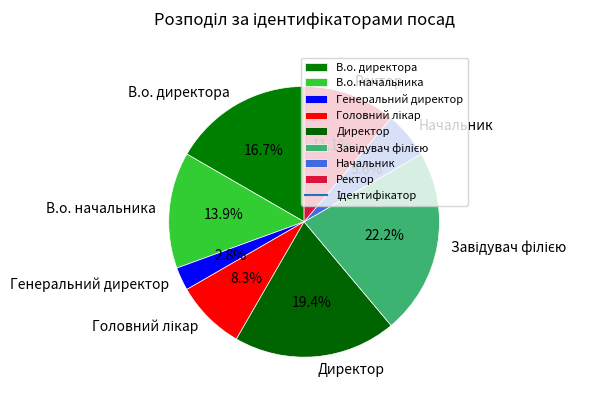

How many slices are in this pie chart?

8